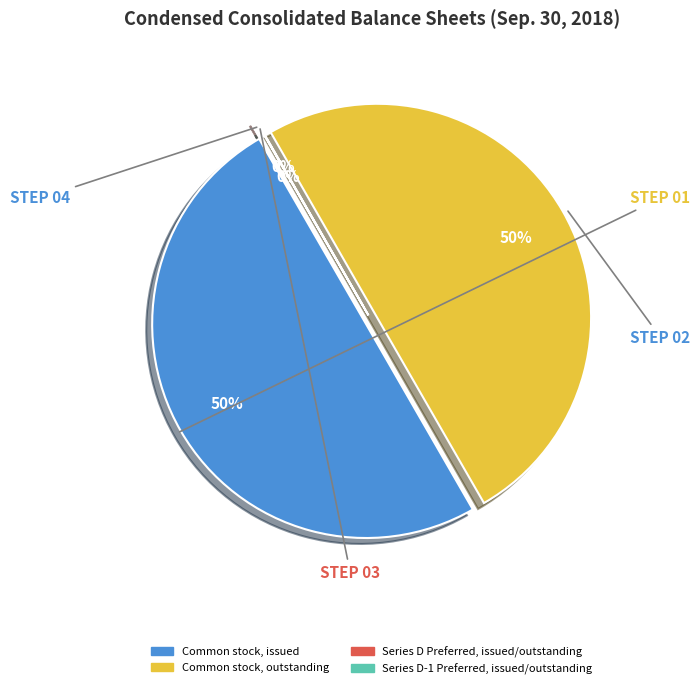

To the nearest percent, what is the average slice percentage?

25%